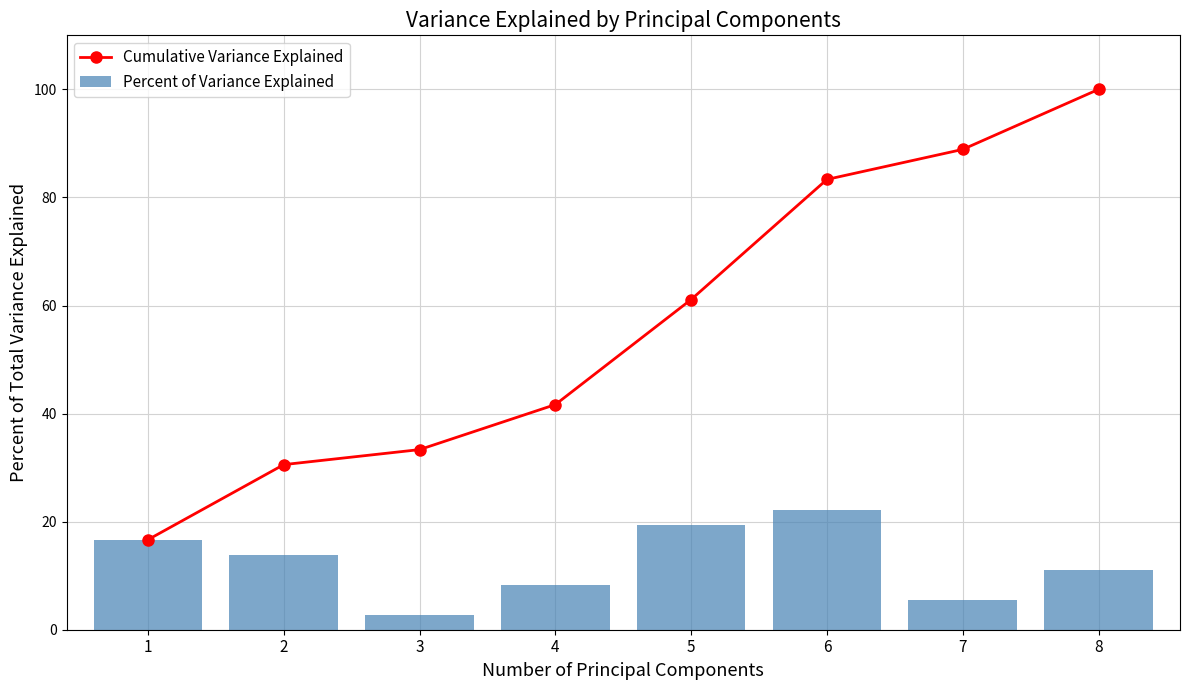

What is the total value across all series at 2?

44.4